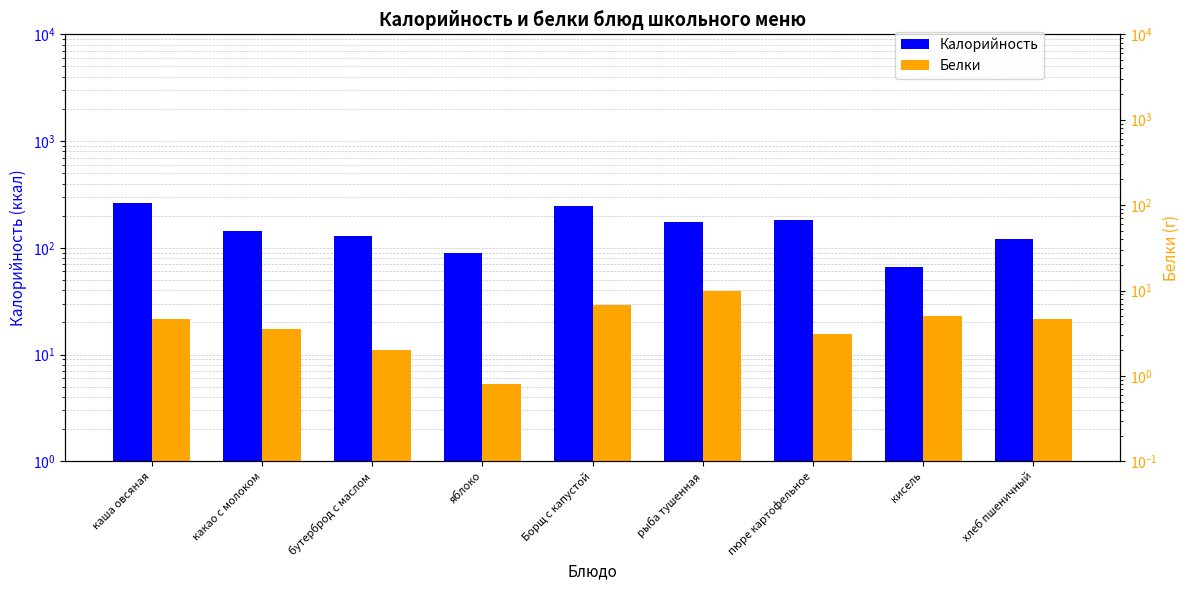

Which series has the largest total across all categories?

Калорийность